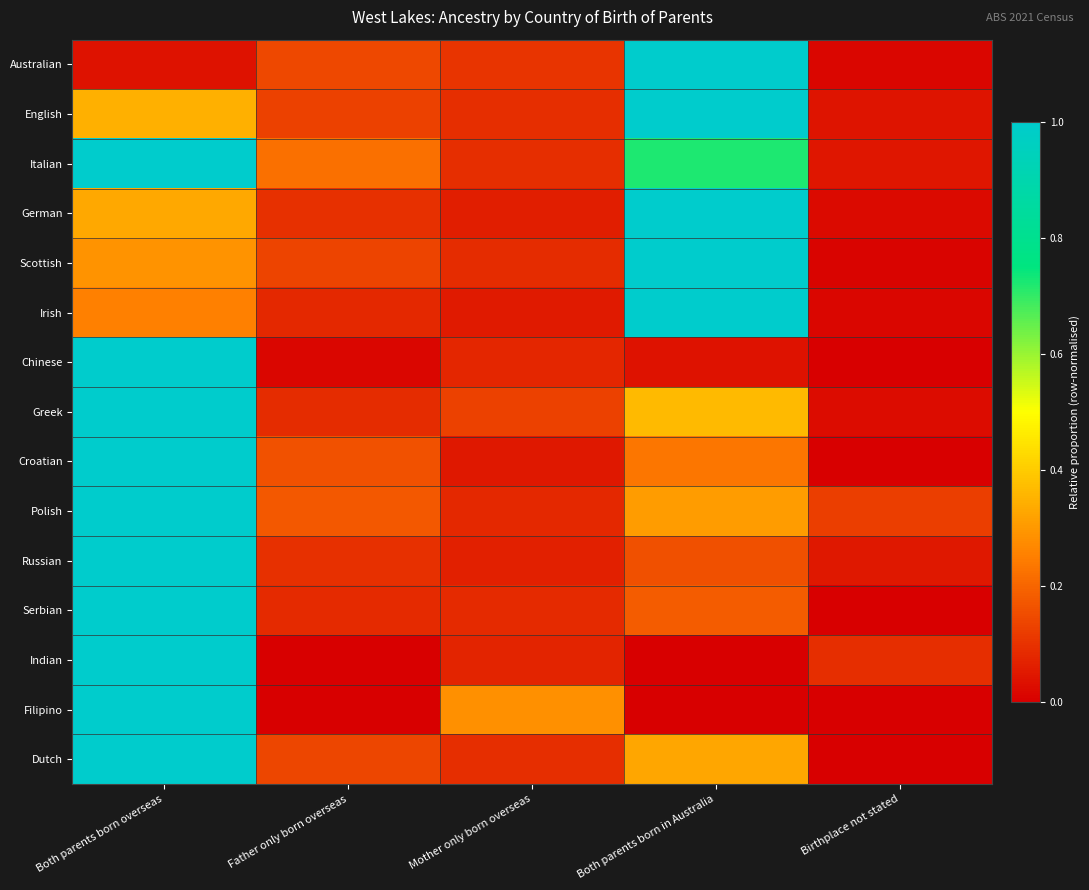

What is the difference between the highest and lowest values at Mother only born overseas?

0.2